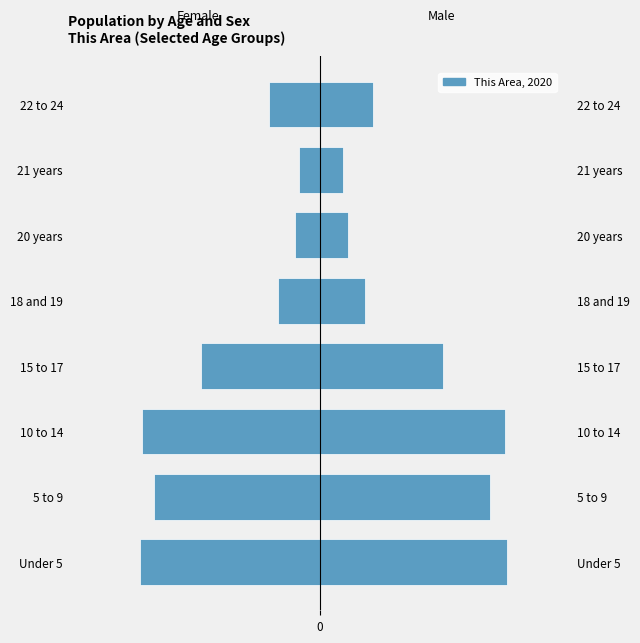

Are the bars grouped side by side (vs. stacked)?

Yes